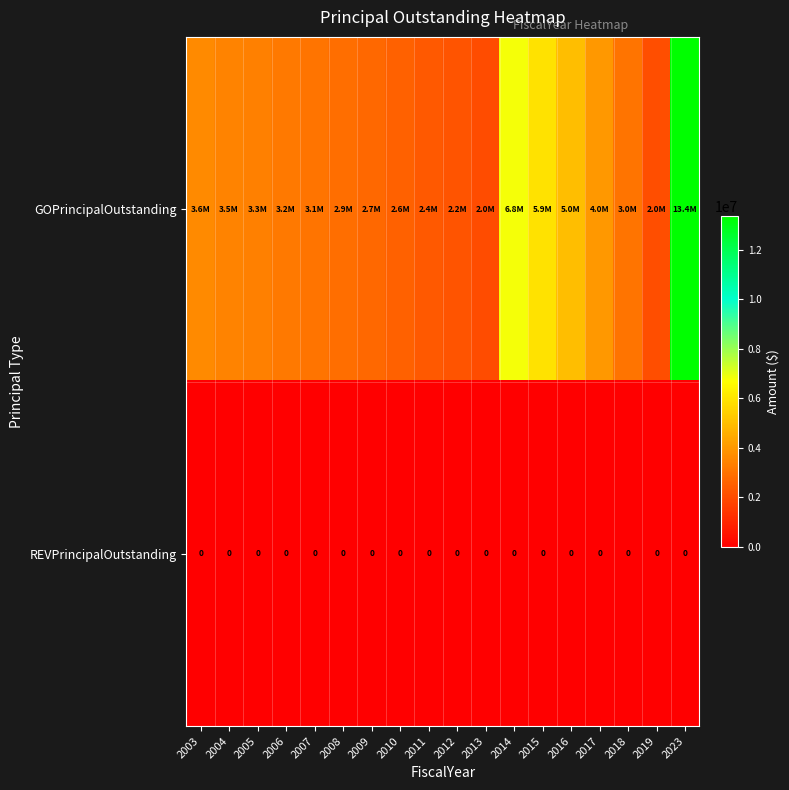

Is it true that REVPrincipalOutstanding equals 0 at 2011?

True